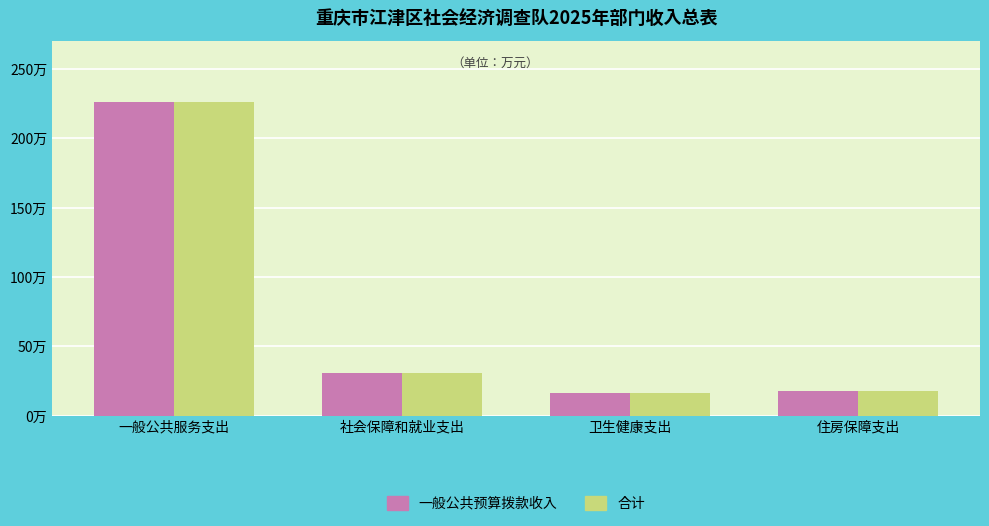

Are the bars horizontal?

No